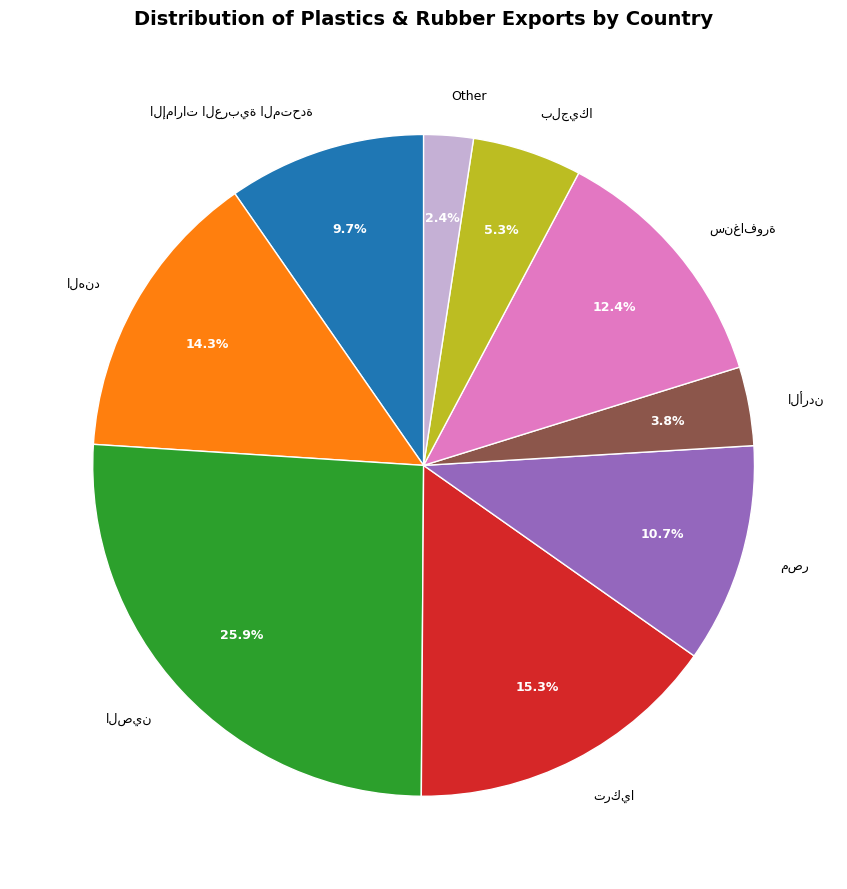

Is there a majority slice in this chart?

No